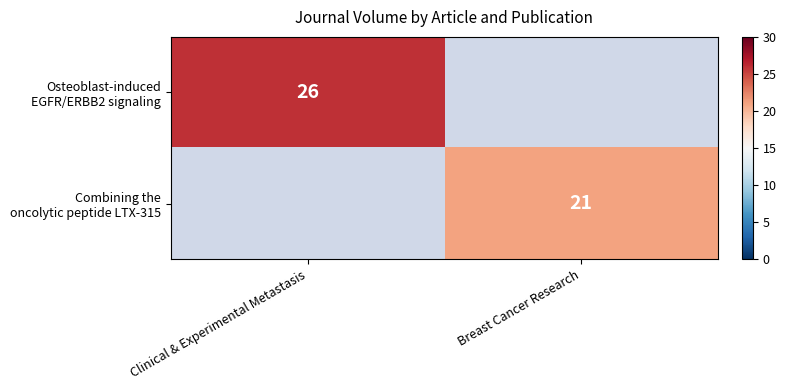

How many positive values does the Osteoblast-induced EGFR/ERBB2 signaling series have?

1